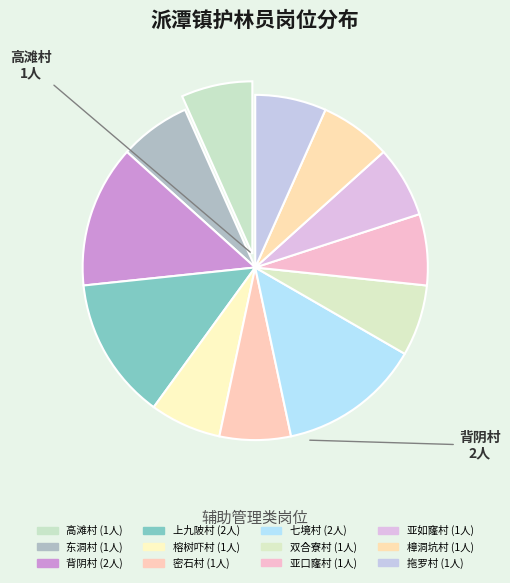

How many segments does this pie chart have?

12